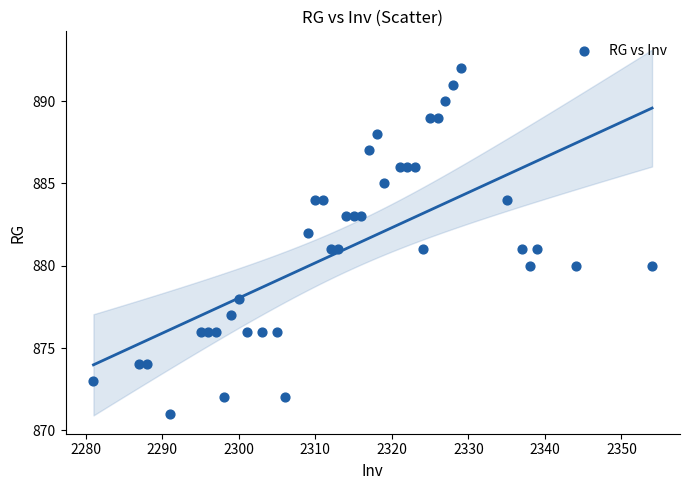

What is the range of Y values (max minus min)?

21